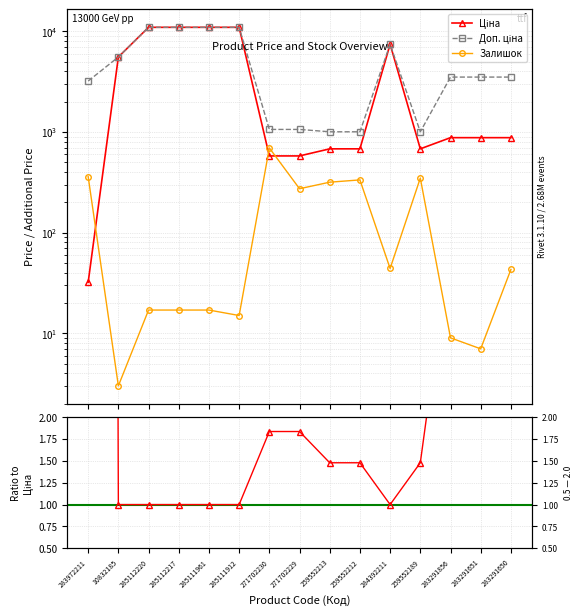

Which series ends up on top after the final intersection of Залишок and Ціна?

Ціна